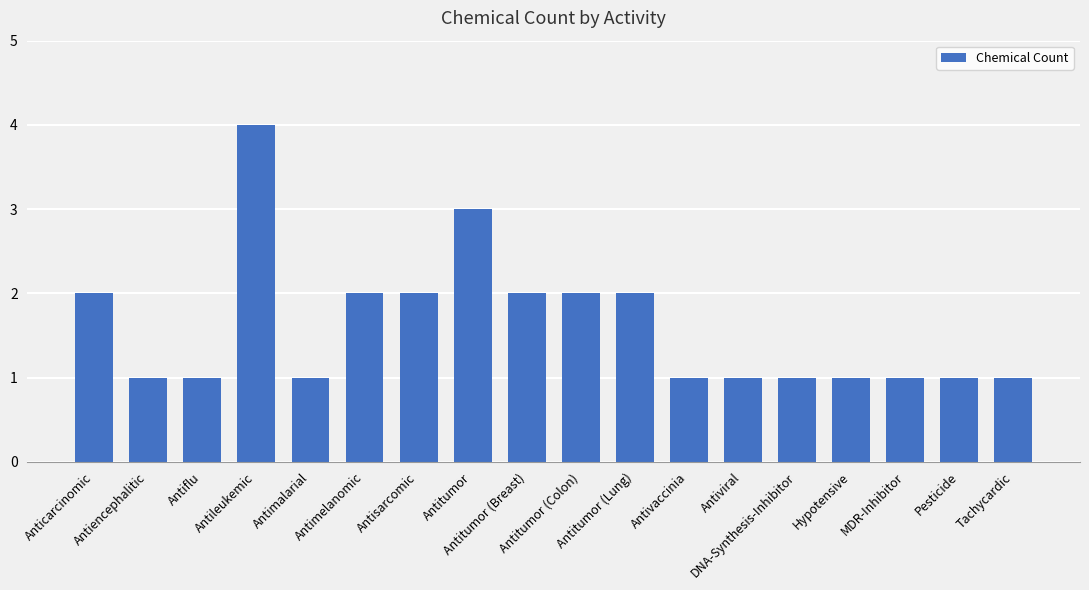

What is the sum of the values at Antimelanomic and Antitumor (Colon)?

4